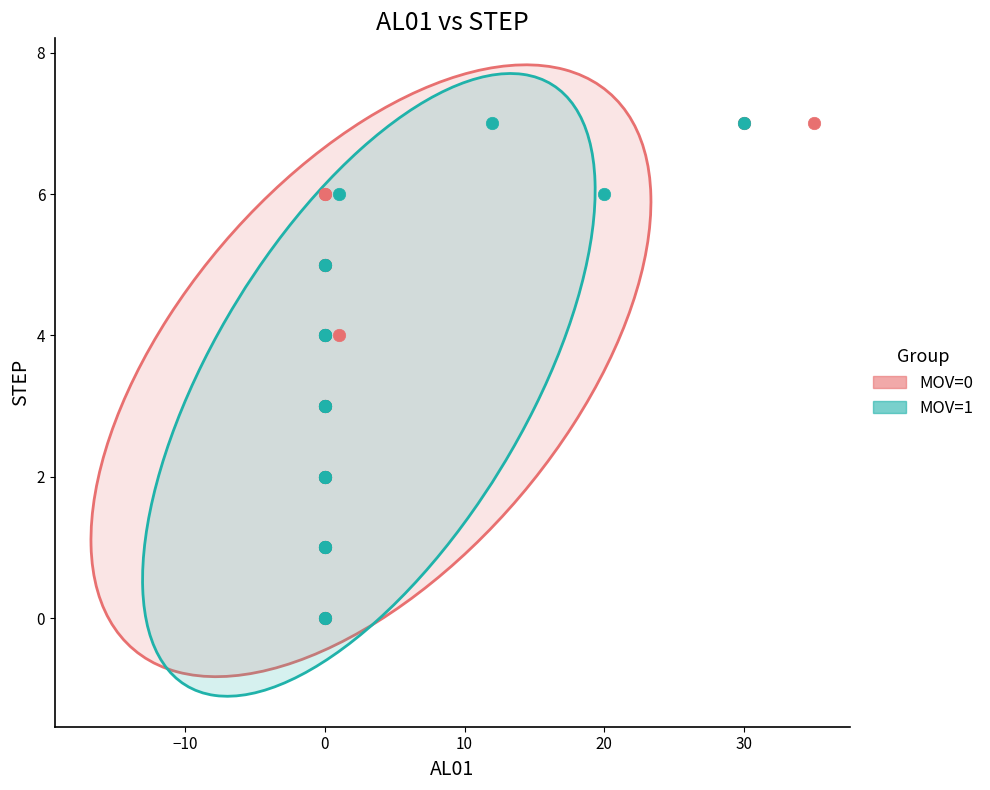

What are all the series names shown in the legend?

MOV=0, MOV=1